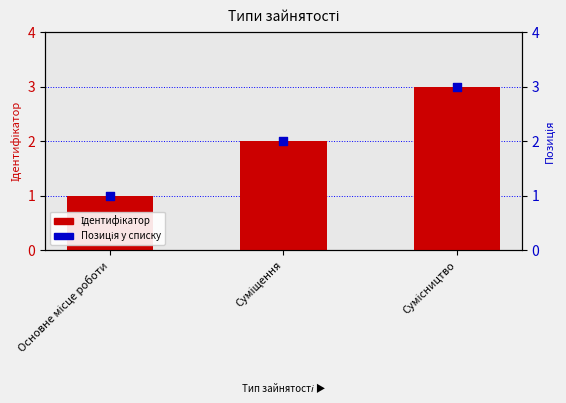

What are all the series names shown in the legend?

Ідентифікатор, Позиція